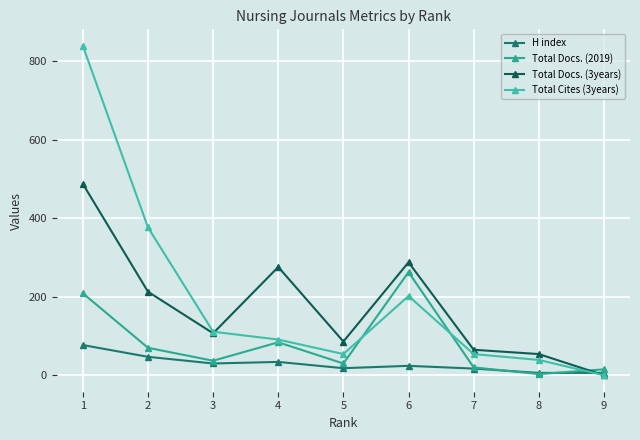

Which series has the widest spread of values?

Total Cites (3years)